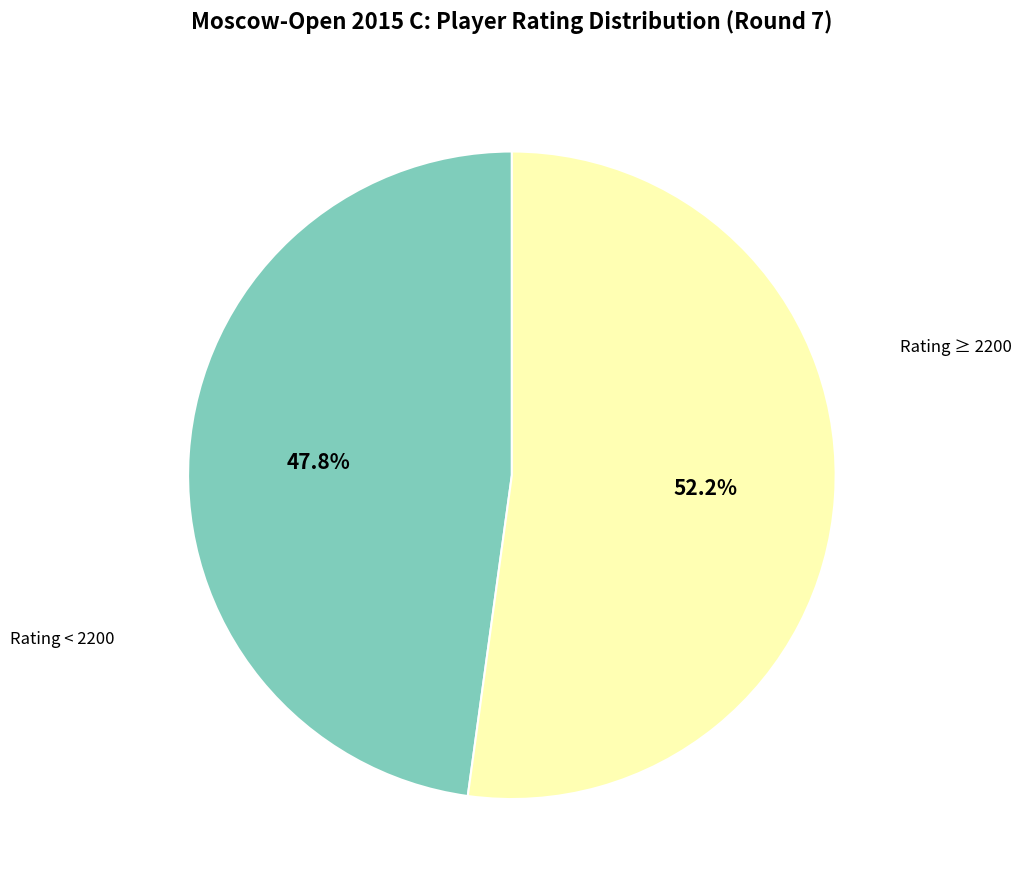

Does any single category account for the majority?

Yes